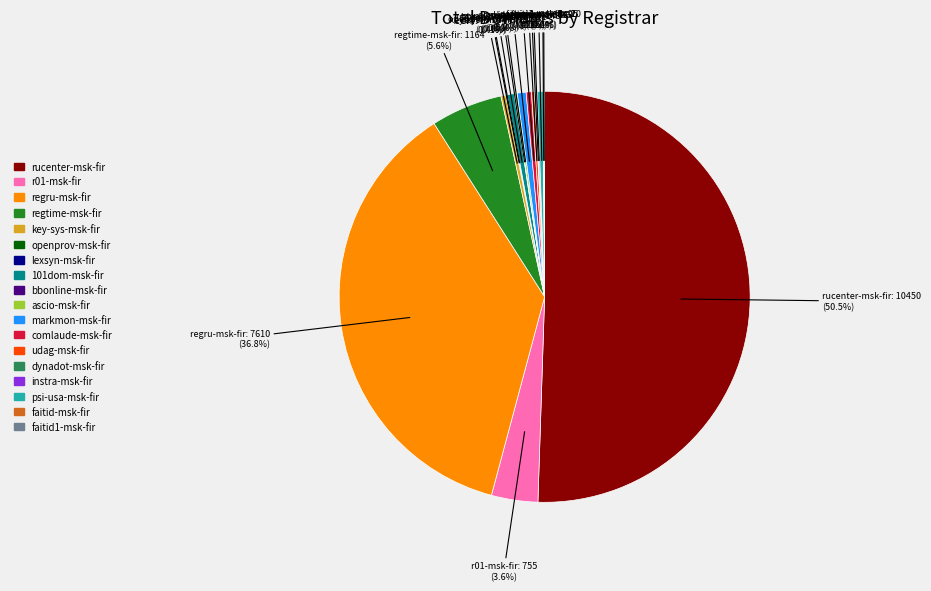

To the nearest percent, what portion does regtime-msk-fir represent?

6%